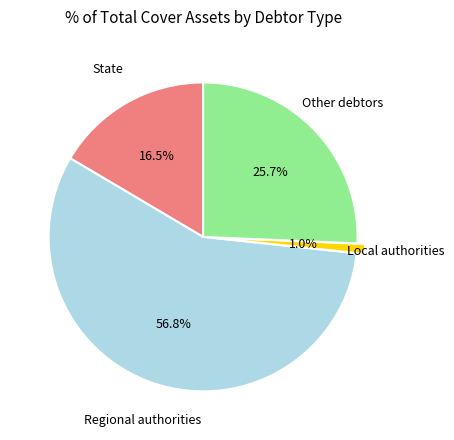

Is there any slice that represents more than half of the pie?

Yes